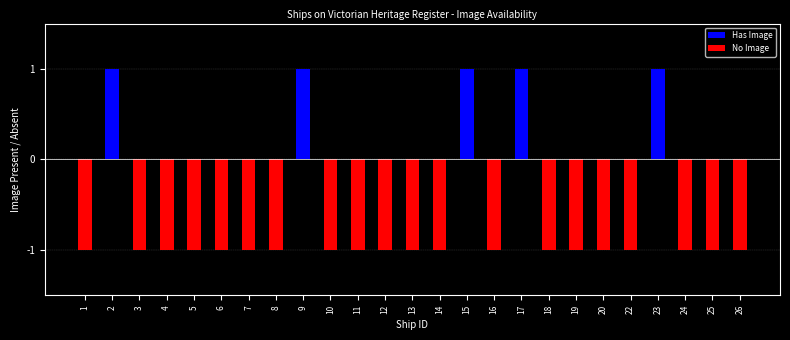

True or false: No Image has a value of 0 at 5.

False